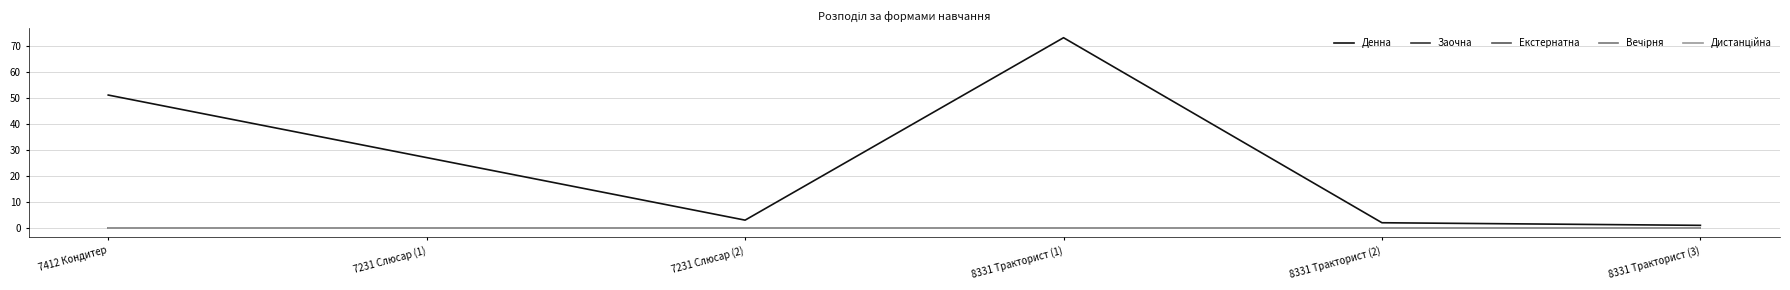

True or false: Вечірня has more than 2 interior local peaks.

False